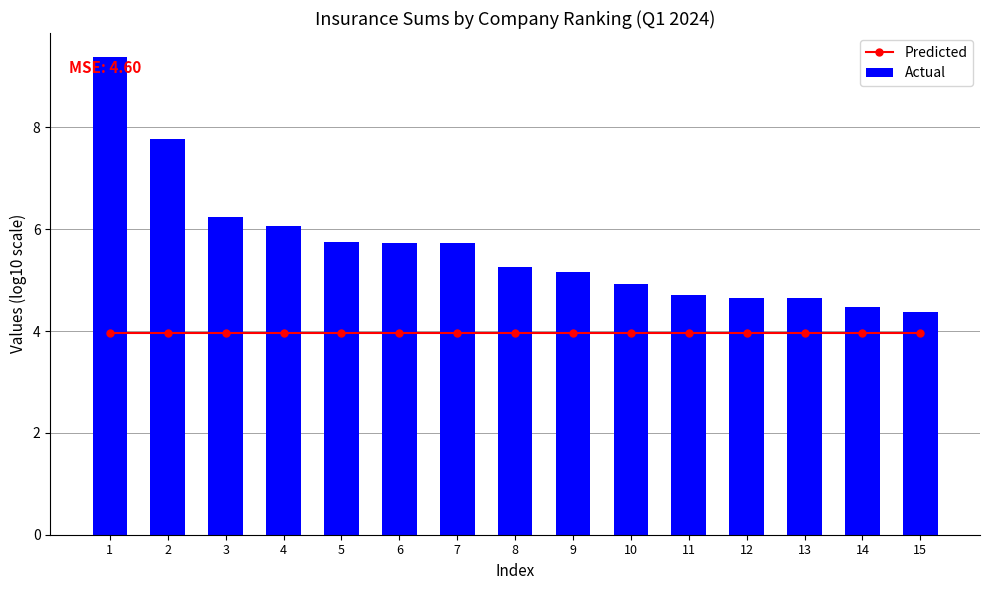

Which category has the highest value across all series?

1